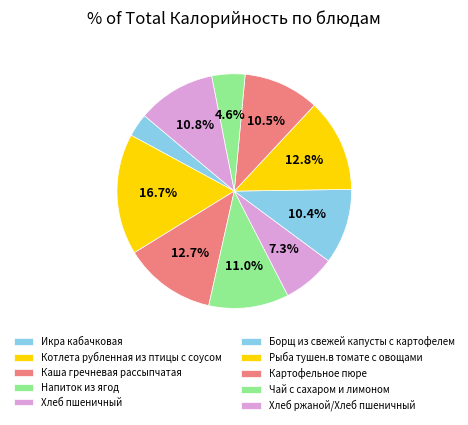

How many segments does this pie chart have?

10